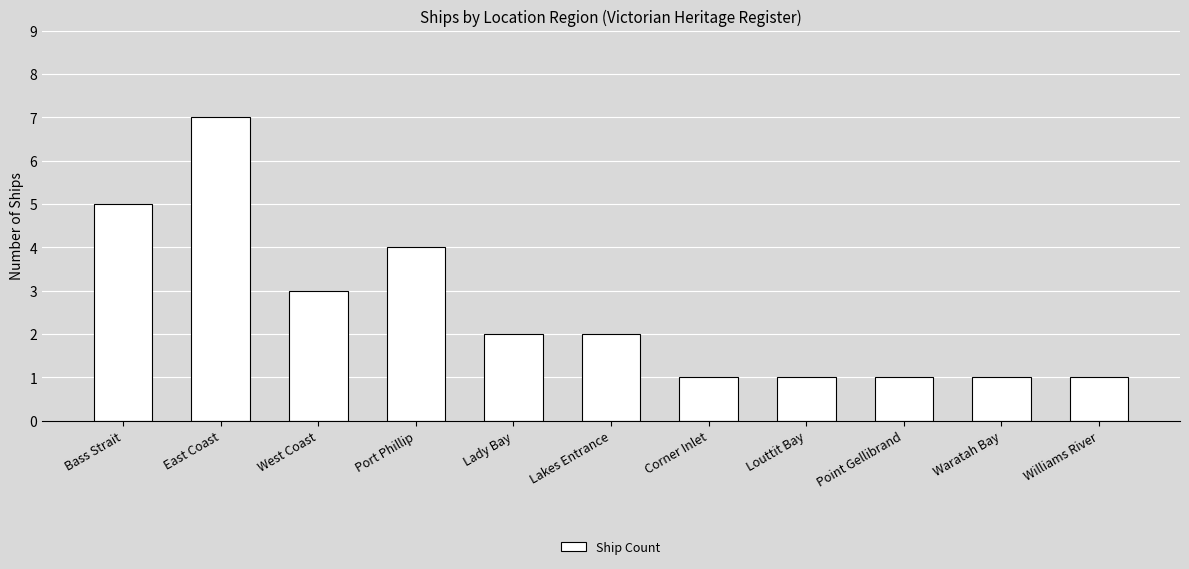

What is the sum of the values at Bass Strait and Waratah Bay?

6